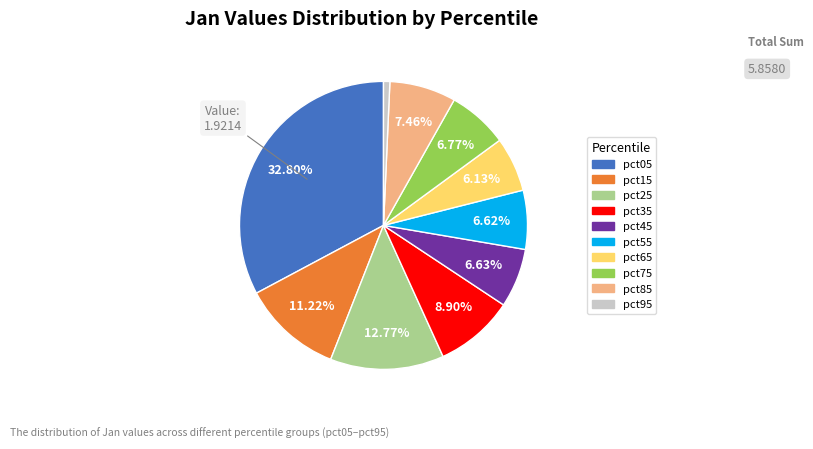

The pct85 slice represents 7% of the pie. True or false?

True